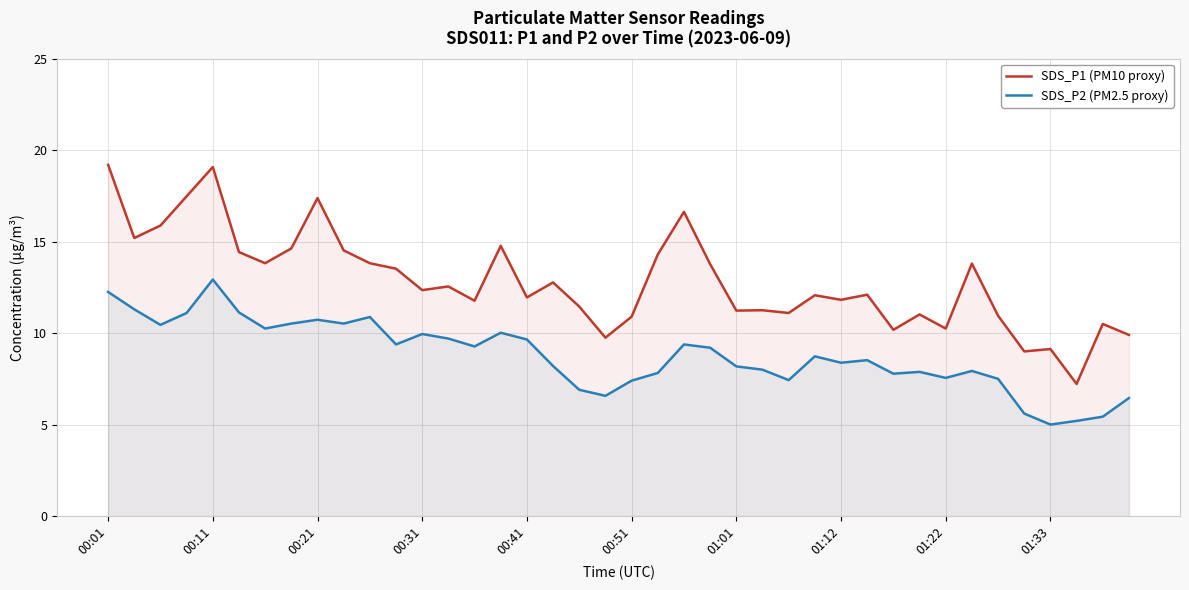

True or false: SDS_P2 (PM2.5 proxy) and SDS_P1 (PM10 proxy) cross at least once.

False